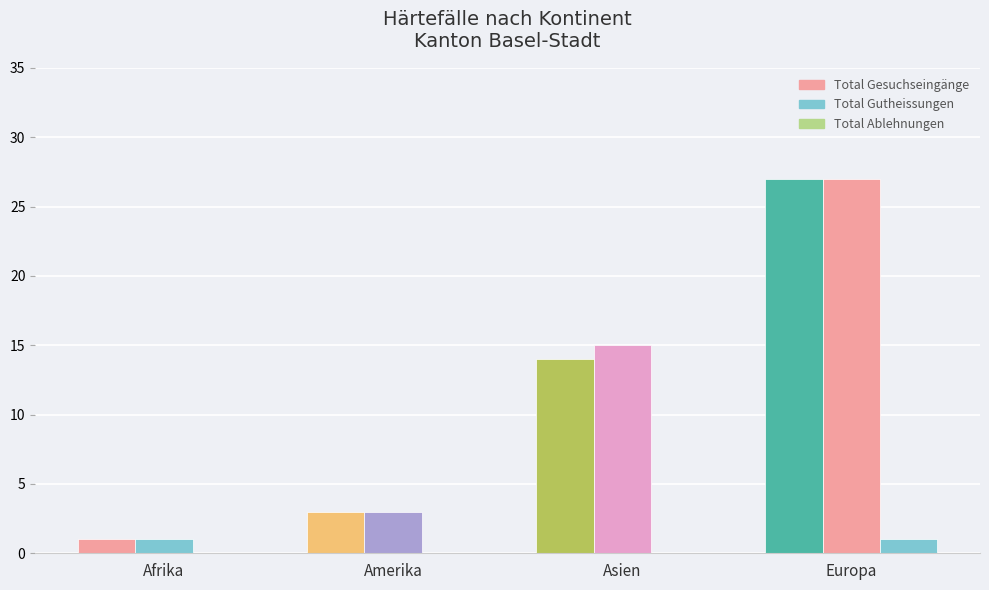

At which category does the chart reach its minimum across all series?

Afrika